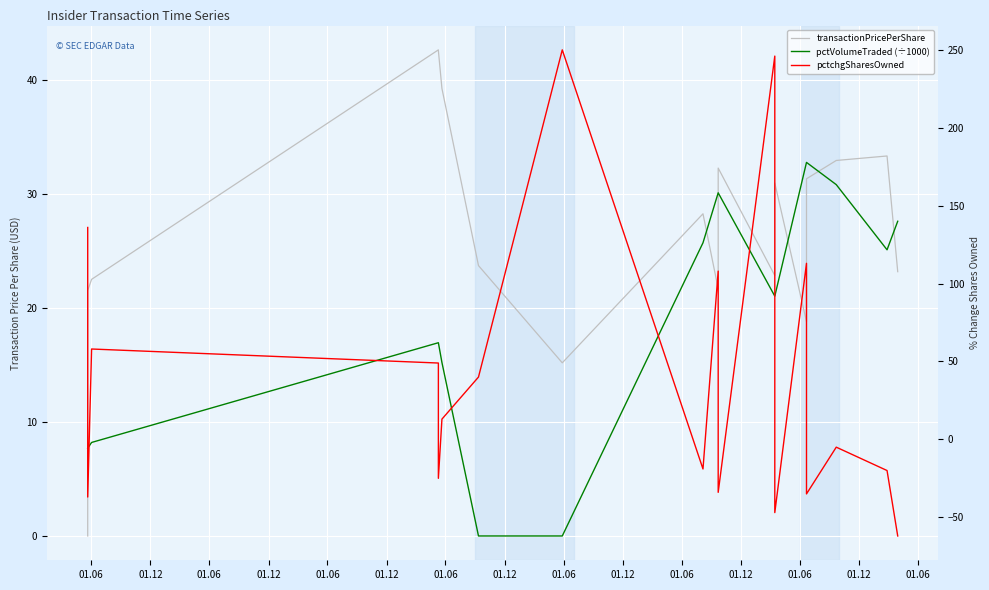

The value of transactionPricePerShare at 01.06 is 7.8. True or false?

False